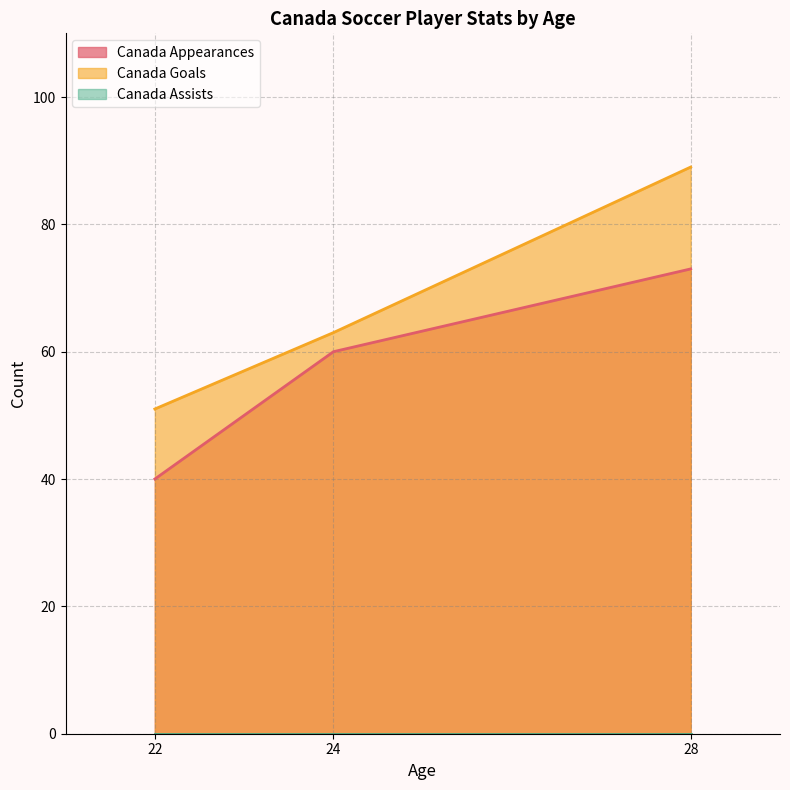

Reading left to right, transcribe all the data shown in this chart.

Canada Appearances: 40	60	73
Canada Goals: 51	63	89